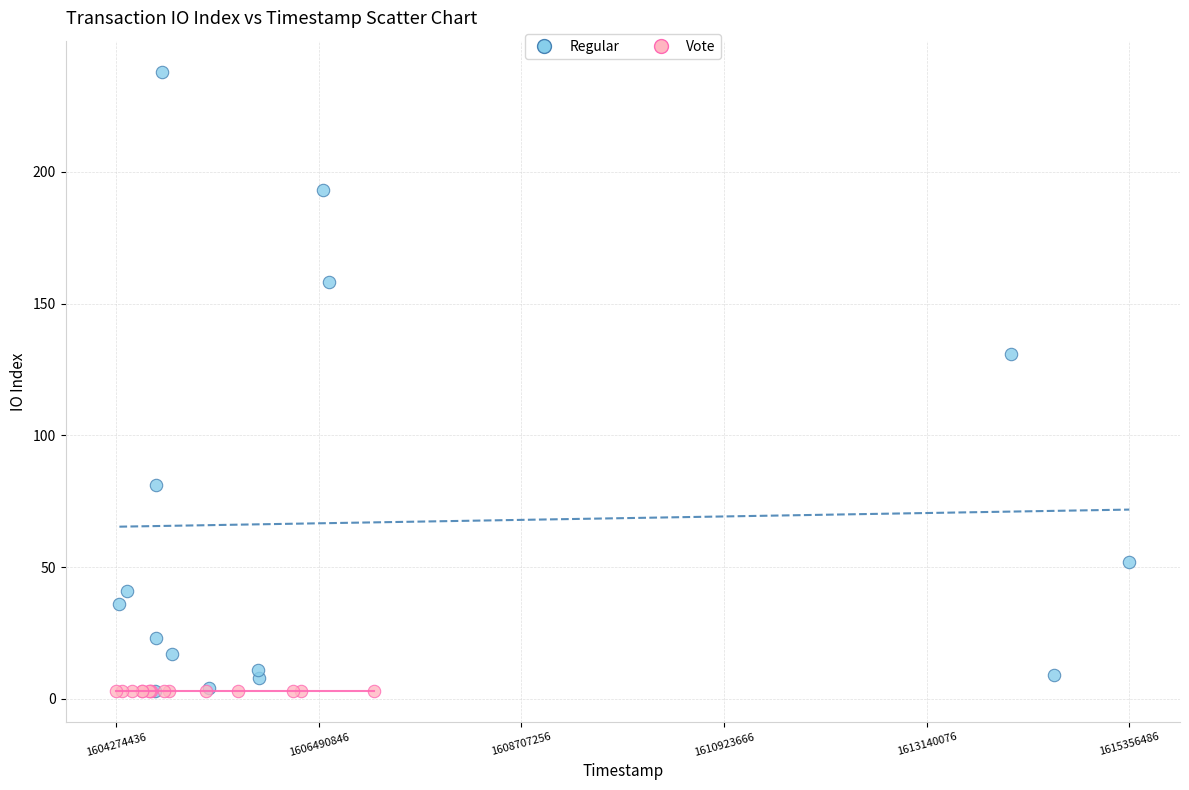

What are all the series names shown in the legend?

Regular, Vote